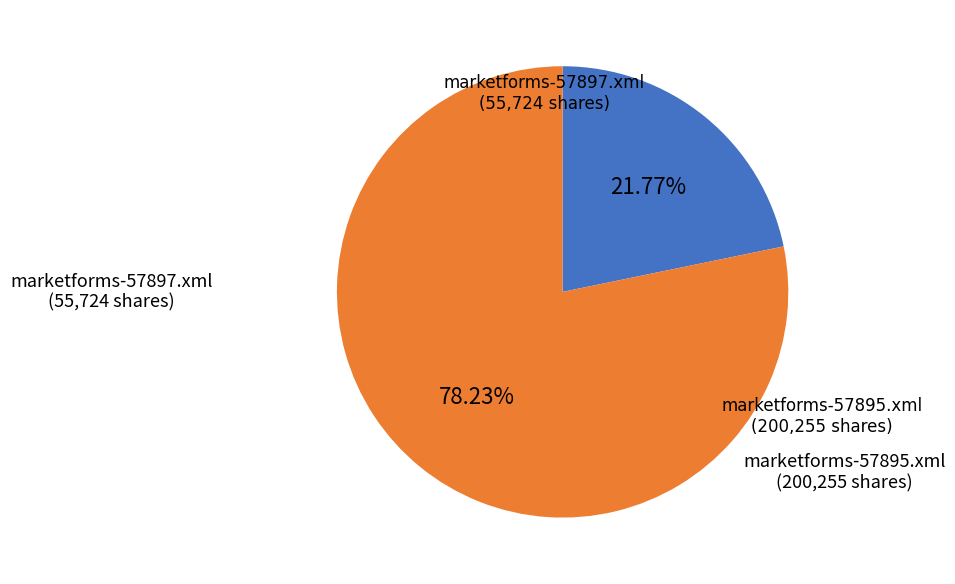

Does any single category account for the majority?

Yes